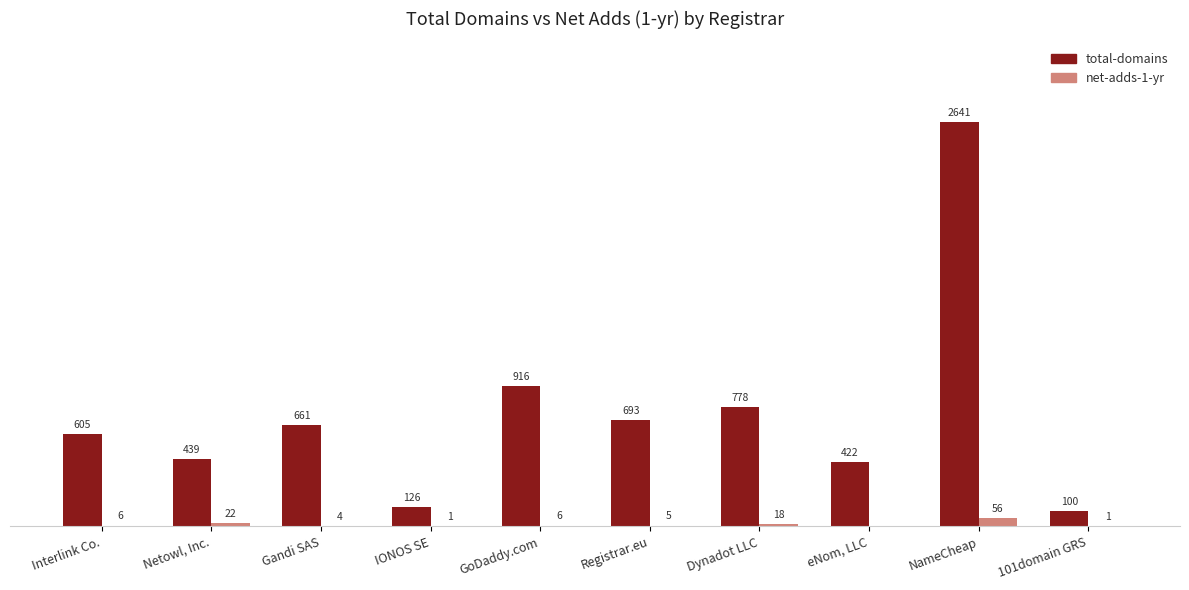

Is the value of net-adds-1-yr at NameCheap greater than the value of total-domains at 101domain GRS?

No